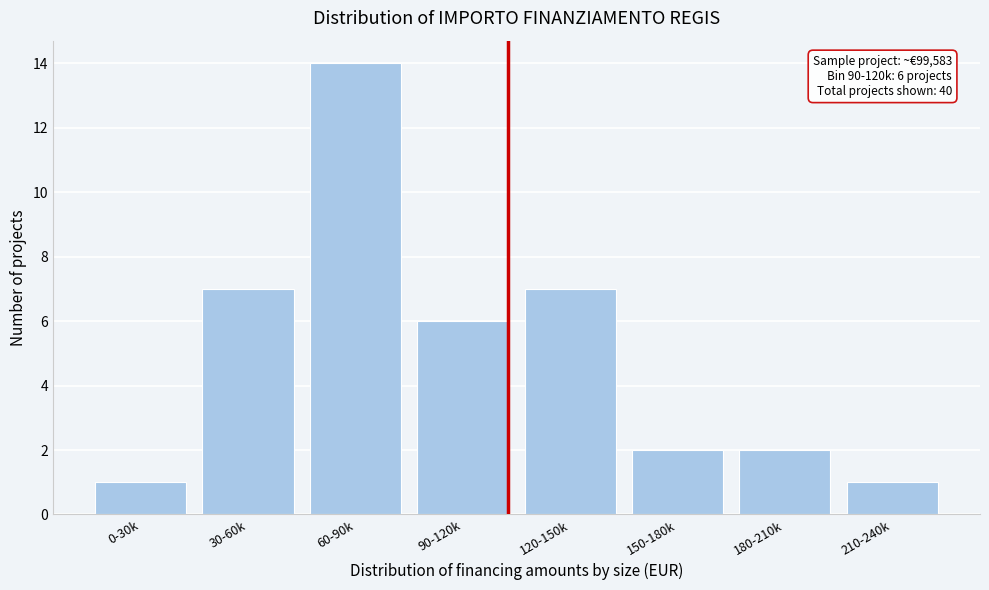

Reading left to right, list all the values displayed in this chart.

0-30k=1	30-60k=7	60-90k=14	90-120k=6	120-150k=7	150-180k=2	180-210k=2	210-240k=1